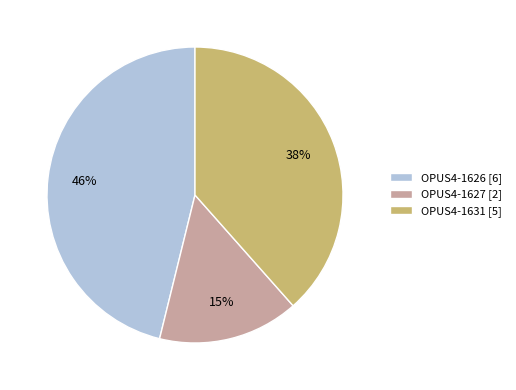

To the nearest percent, what is the difference between the largest and smallest slice percentages?

31%